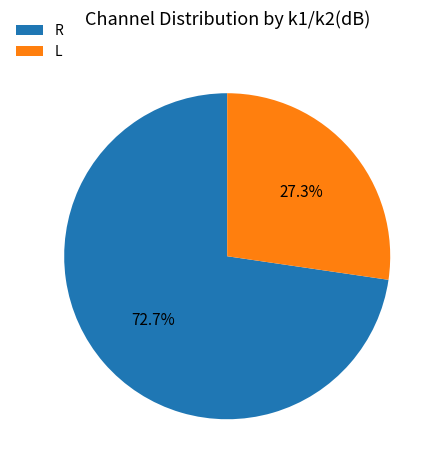

What percentage is NOT represented by L?

72.7%